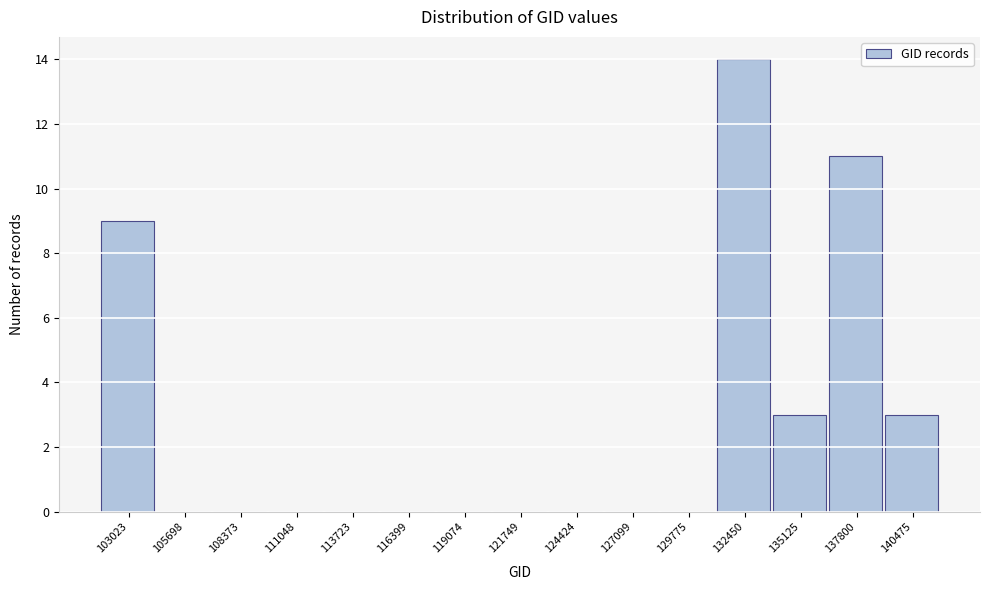

Reading left to right, transcribe all the data shown in this chart.

103023=9	105698=0	108373=0	111048=0	113723=0	116399=0	119074=0	121749=0	124424=0	127099=0	129775=0	132450=14	135125=3	137800=11	140475=3